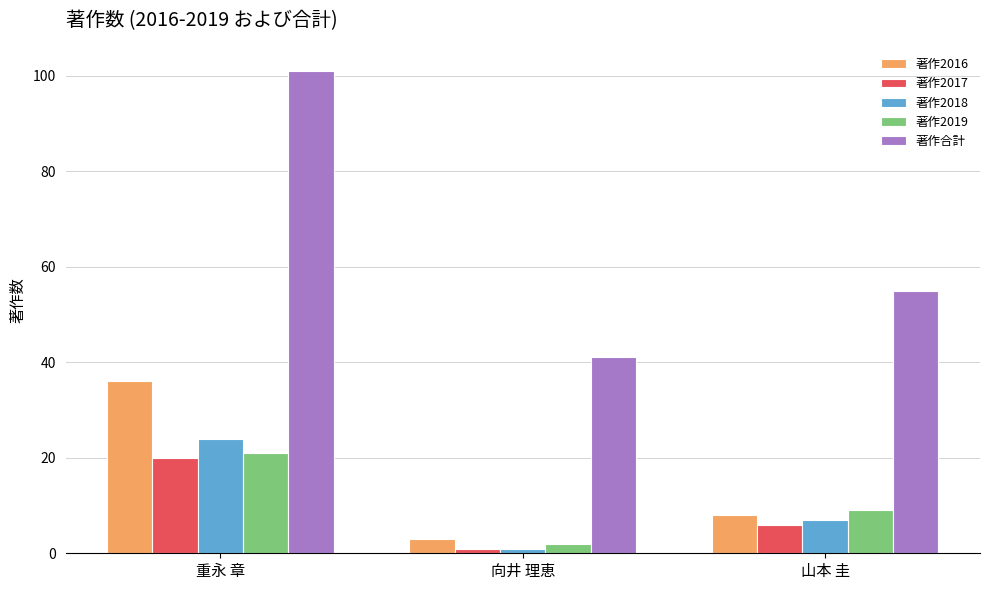

Are the bars grouped side by side (vs. stacked)?

Yes